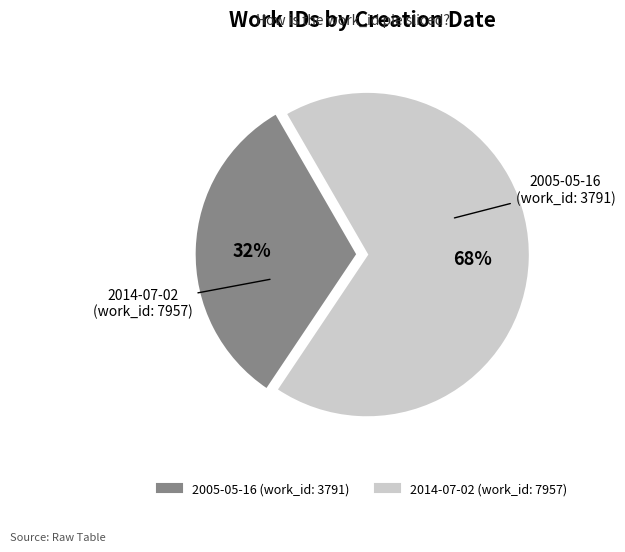

Which slice is the smallest?

2005-05-16